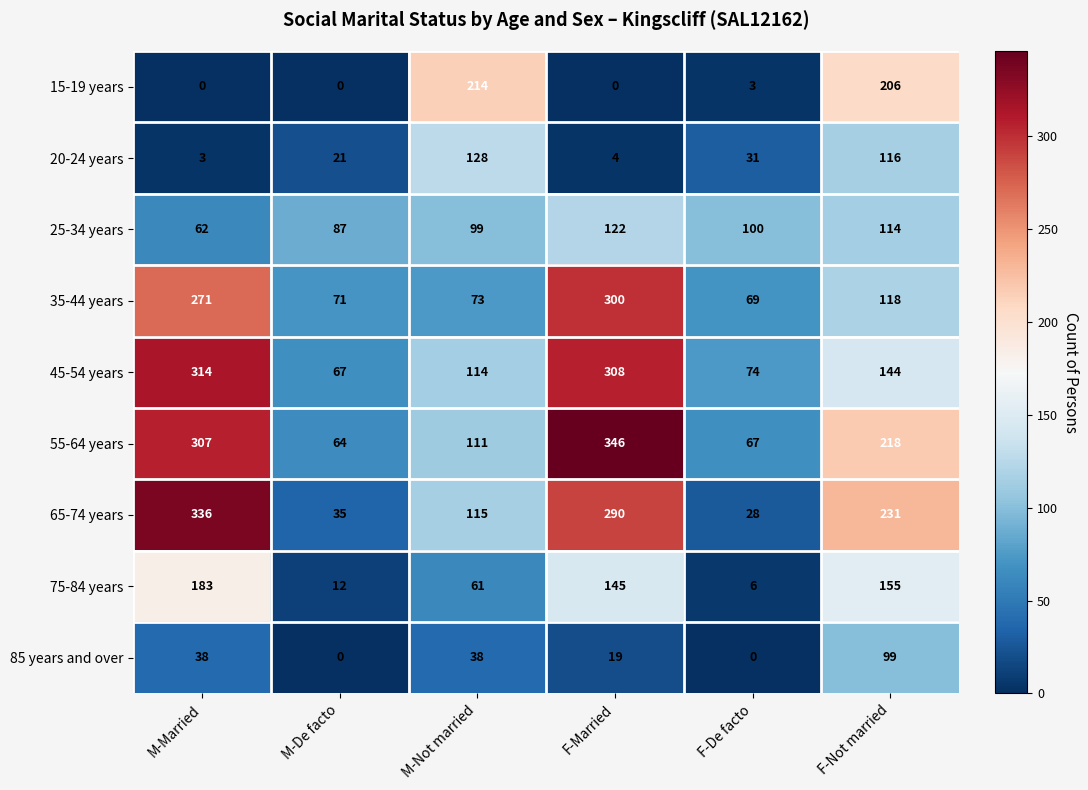

List the series in order of their peak value, lowest first.

85 years and over, 25-34 years, 20-24 years, 75-84 years, 15-19 years, 35-44 years, 45-54 years, 65-74 years, 55-64 years